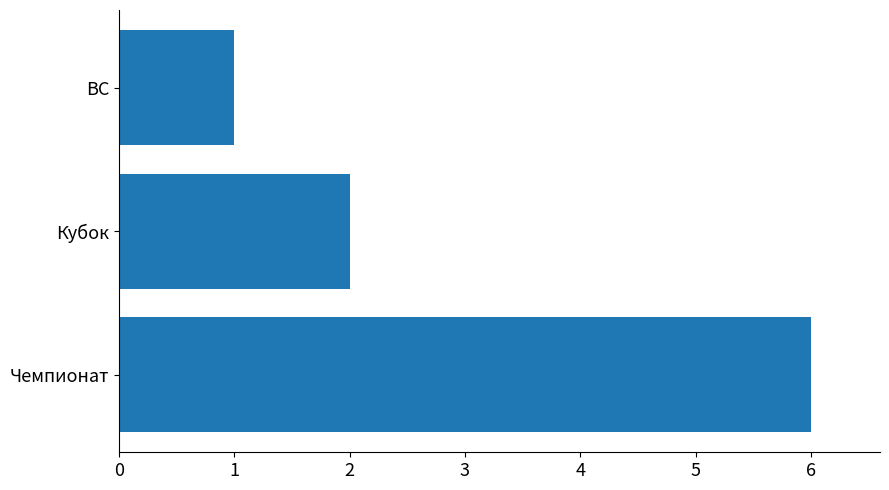

What value does the data have at Чемпионат?

6